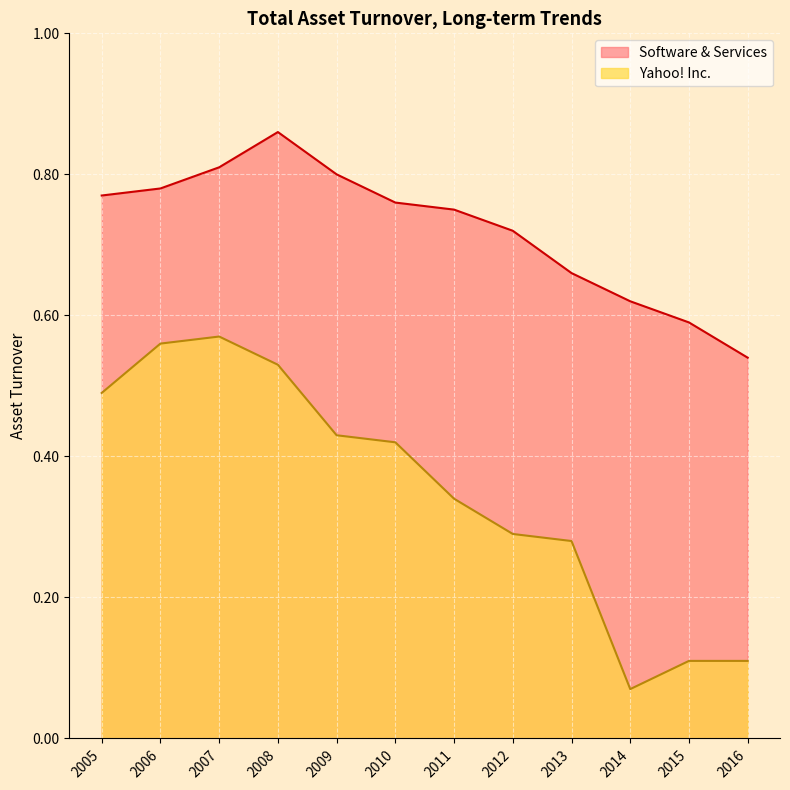

Between 2012 and 2016, which is larger?

2012